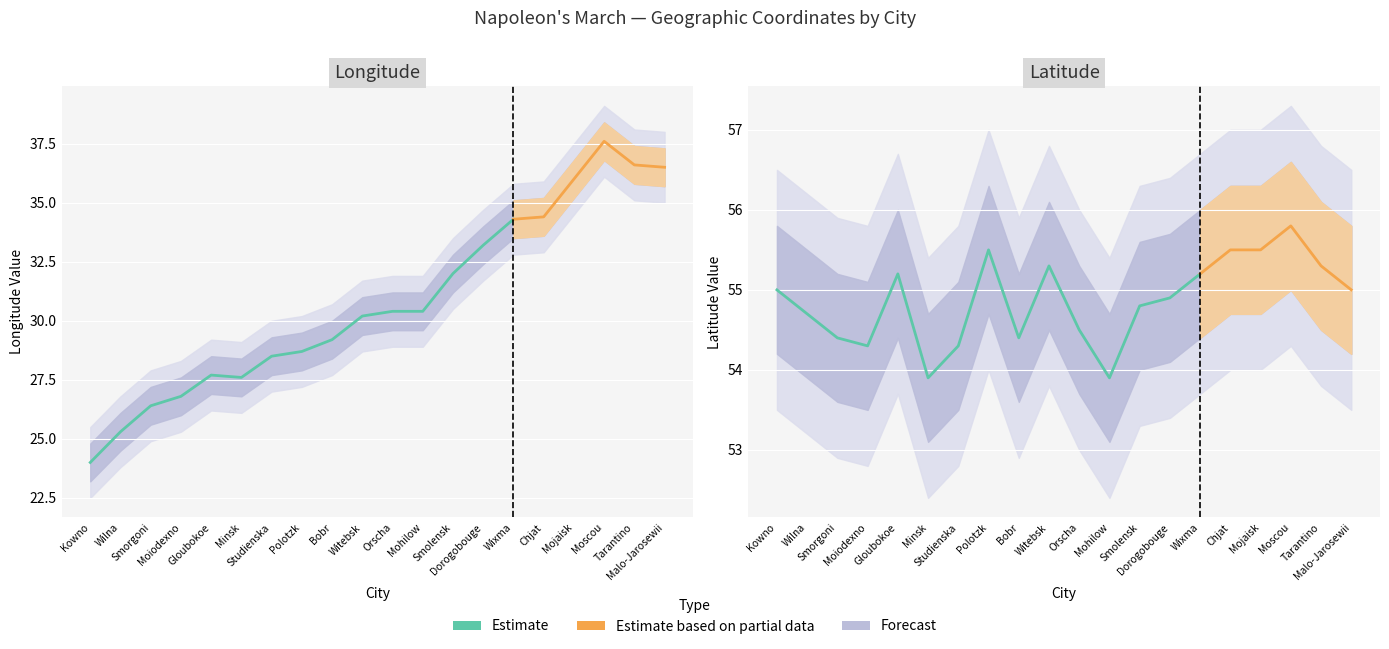

At how many categories does at least one series exceed 38?

20